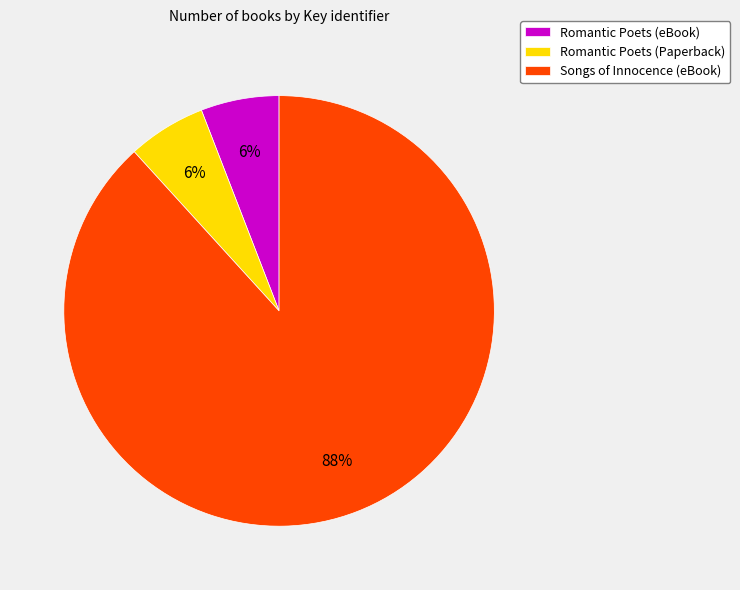

What is the majority slice?

Songs of Innocence (eBook)